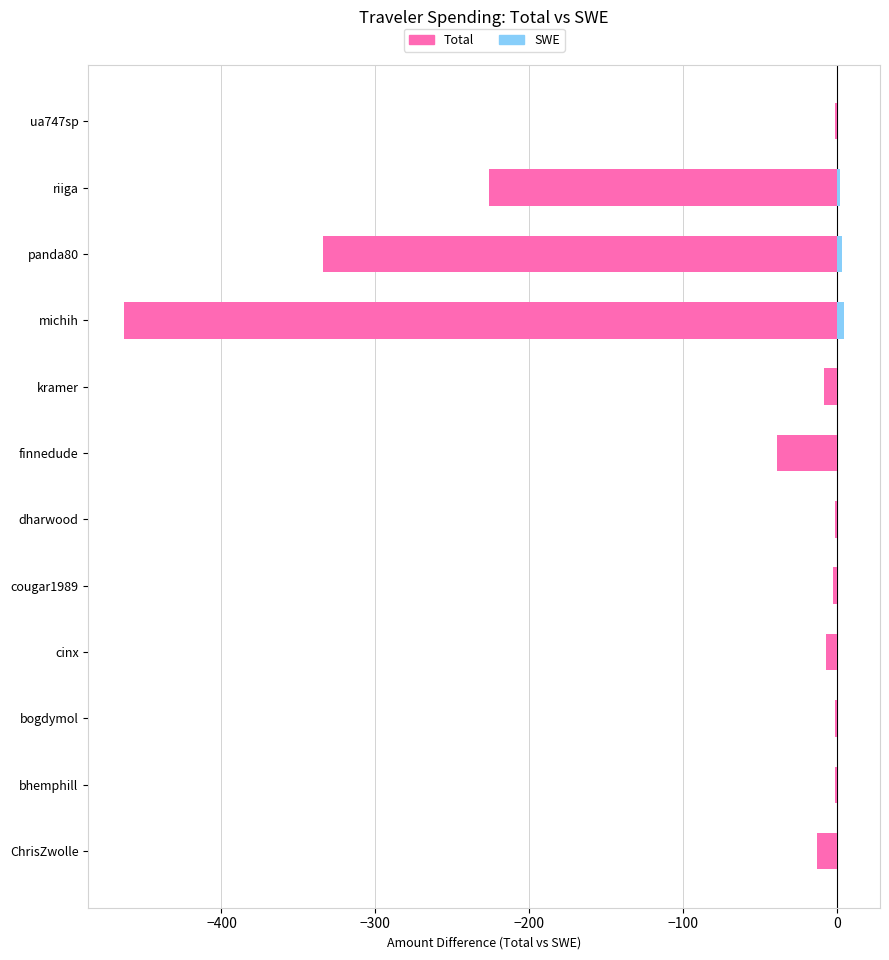

The value of SWE at ua747sp is 0.0. True or false?

True